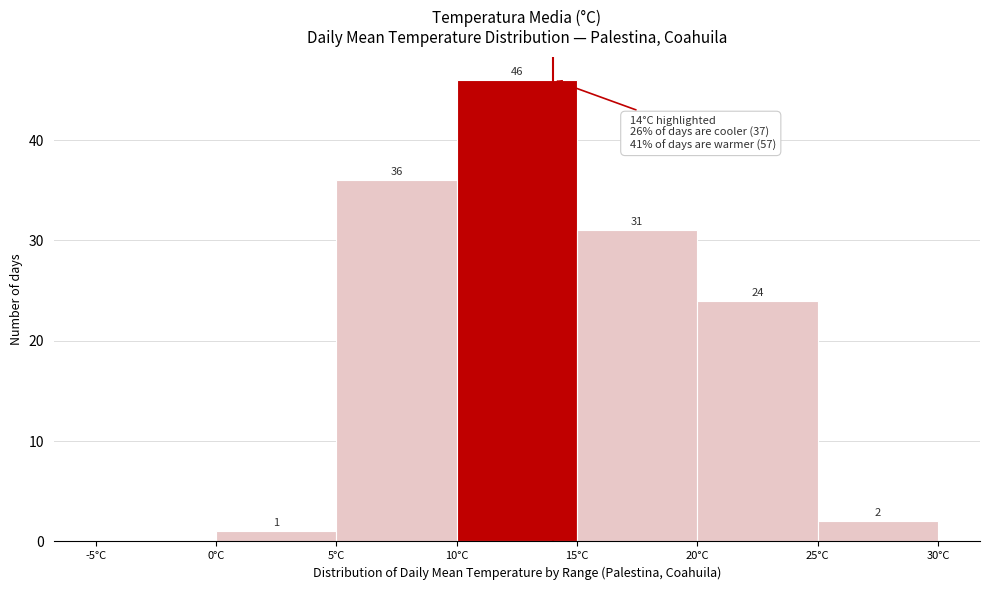

Which range on the x-axis has the tallest bar?

10 to 15